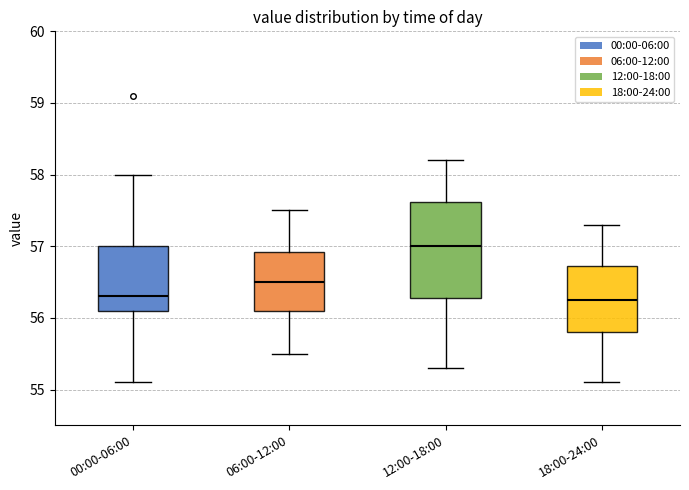

Which box is the tallest, from its lower edge to its upper edge?

12:00-18:00